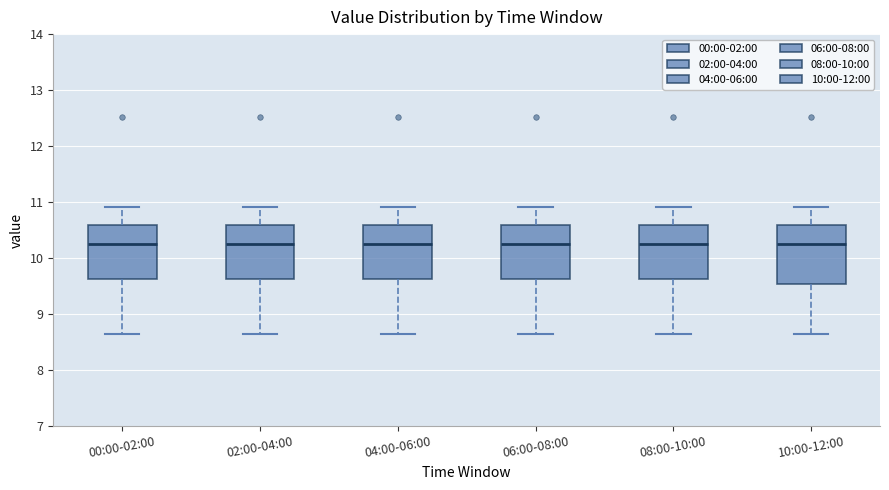

Reading left to right, transcribe this box plot: for each box, give where its median line is, the range the box spans, and where its two whiskers end, as read against the y-axis. The values are not printed on the chart, so give them approximately, as read against the axis.

00:00-02:00: median 10.3, box 9.6 to 10.6, whiskers 8.7 to 10.9
02:00-04:00: median 10.3, box 9.6 to 10.6, whiskers 8.7 to 10.9
04:00-06:00: median 10.3, box 9.6 to 10.6, whiskers 8.7 to 10.9
06:00-08:00: median 10.3, box 9.6 to 10.6, whiskers 8.7 to 10.9
08:00-10:00: median 10.3, box 9.6 to 10.6, whiskers 8.7 to 10.9
10:00-12:00: median 10.3, box 9.5 to 10.6, whiskers 8.7 to 10.9